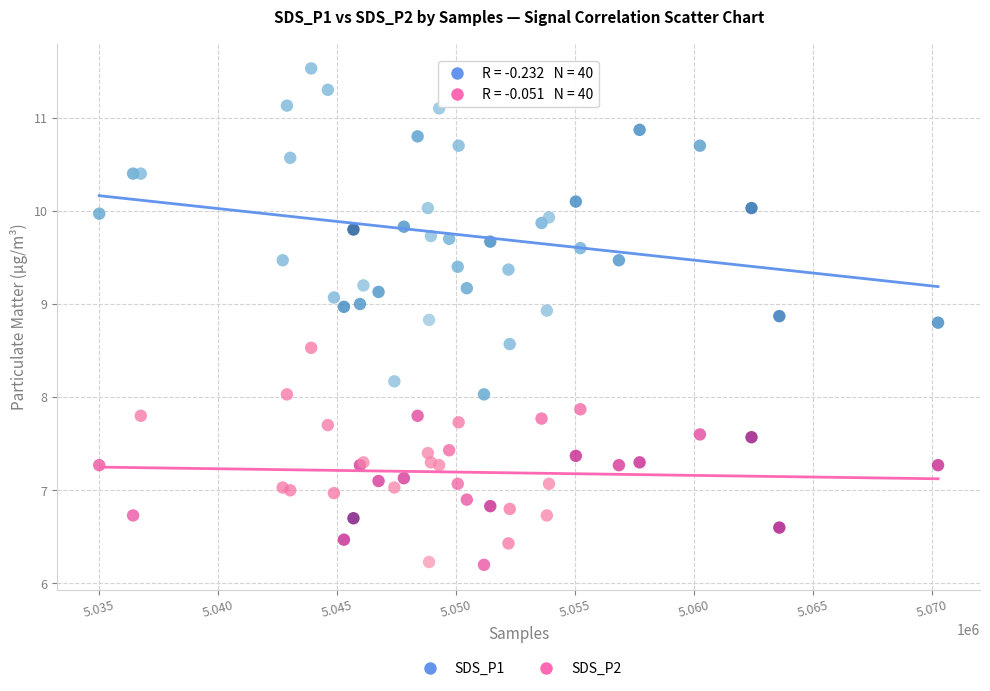

What is the X range (max minus min) for the scatter plot?

35228.0